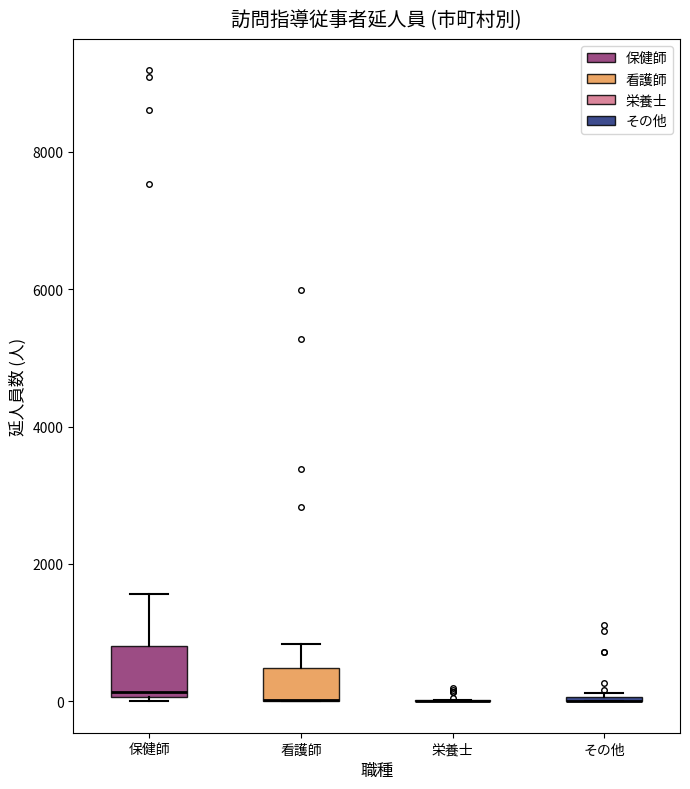

Reading left to right, transcribe this box plot: for each box, give where its median line is, the range the box spans, and where its two whiskers end, as read against the y-axis. The values are not printed on the chart, so give them approximately, as read against the axis.

保健師: median 200, box 0 to 800, whiskers 0 to 1600
看護師: median 0 (drawn on the box's lower edge), box 0 to 400, whiskers 0 to 800
栄養士: box collapsed to a line at 0, whiskers 0 to 0
その他: box collapsed to a line at 0, whiskers 0 to 200